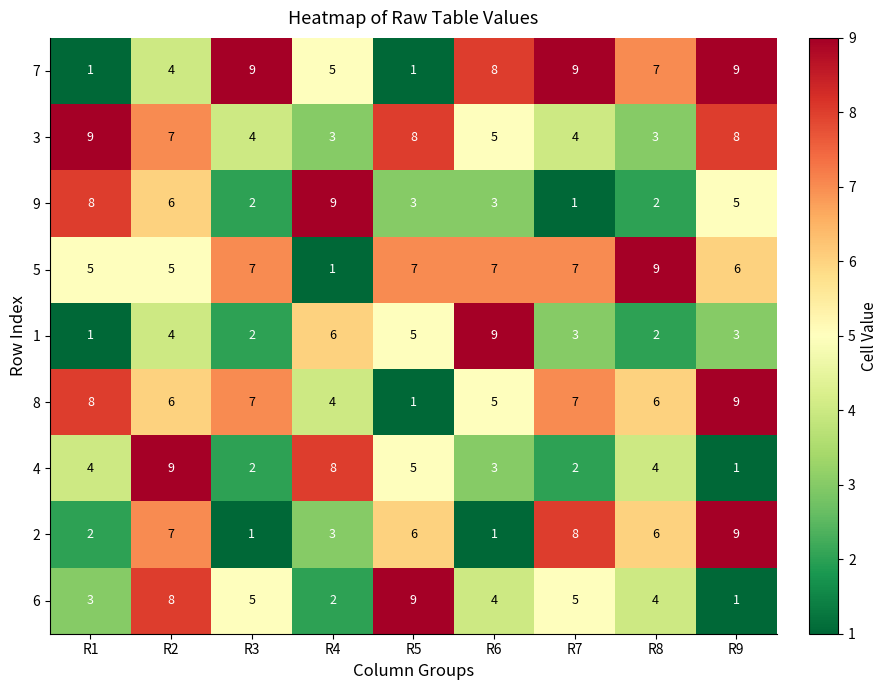

Where is 8 nearest to the value 5?

R6